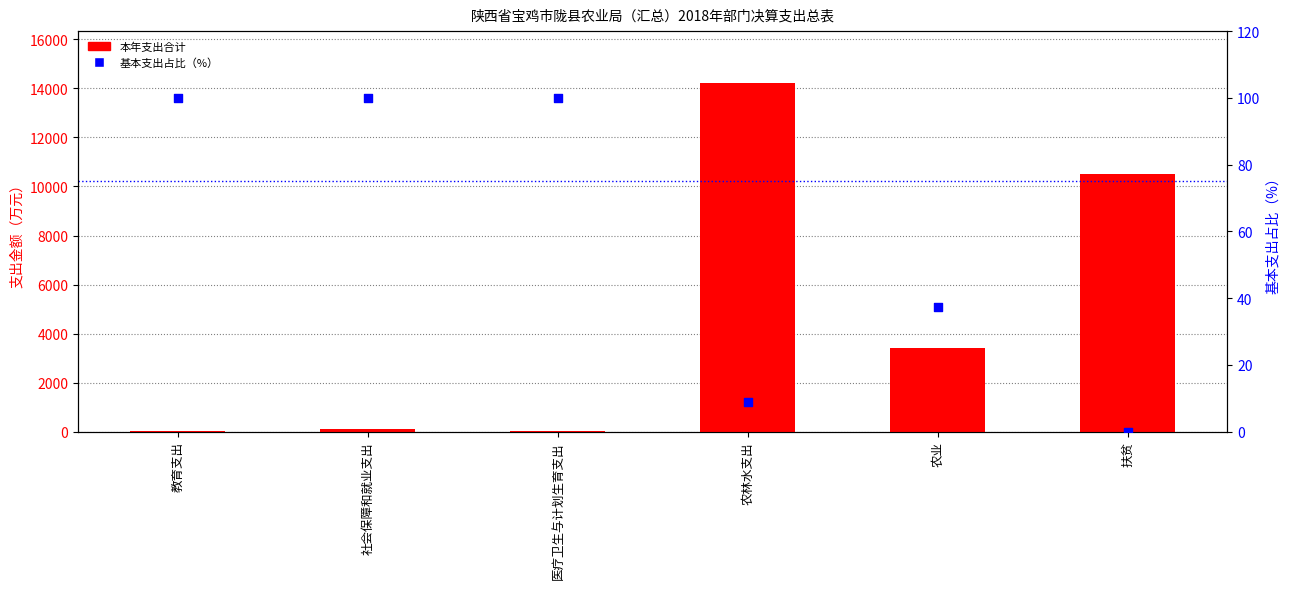

At which category is the sum across all series the highest?

农林水支出